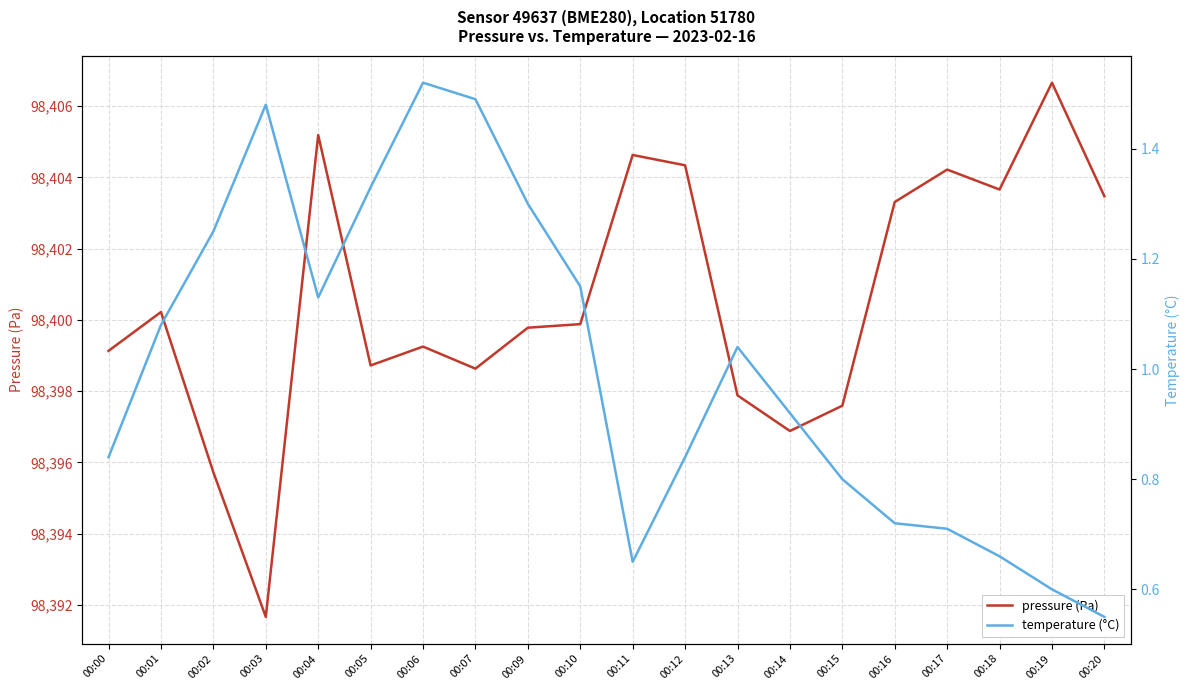

List the series in order of their overall mean, highest first.

pressure (Pa), temperature (°C)